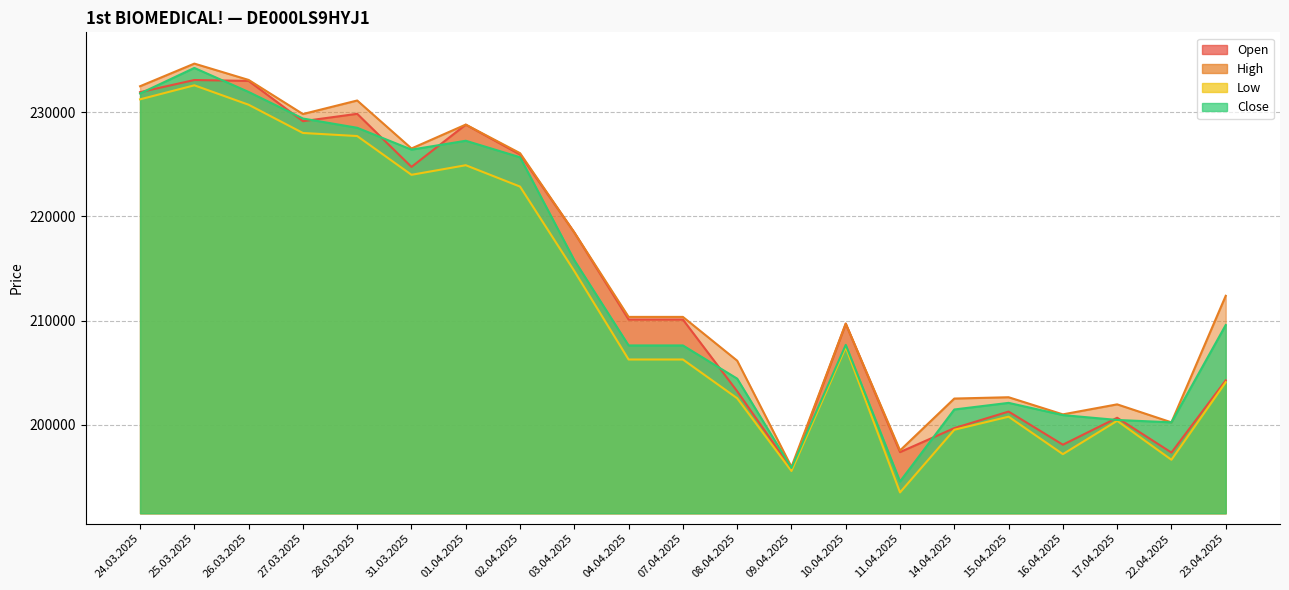

What is the lowest value of the Low series?

193511